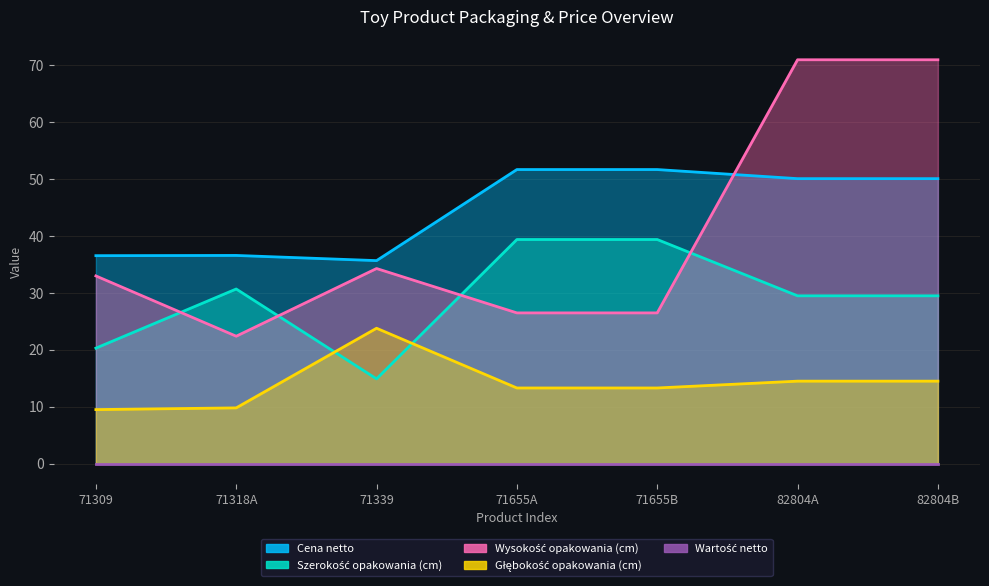

What is the greatest value displayed?

71.0